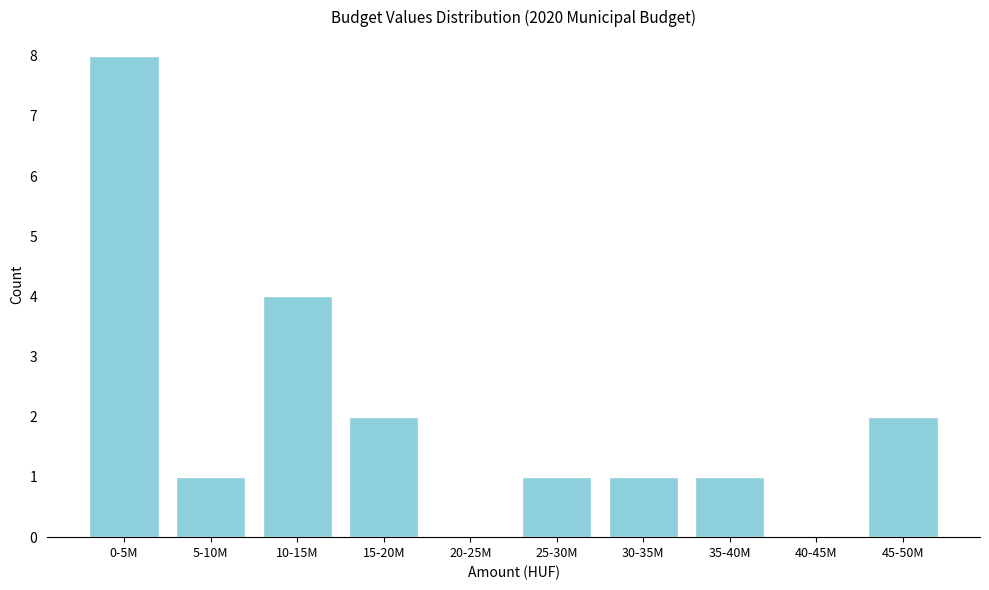

Reading left to right, transcribe all the data shown in this chart.

0-5M=8	5-10M=1	10-15M=4	15-20M=2	20-25M=0	25-30M=1	30-35M=1	35-40M=1	40-45M=0	45-50M=2